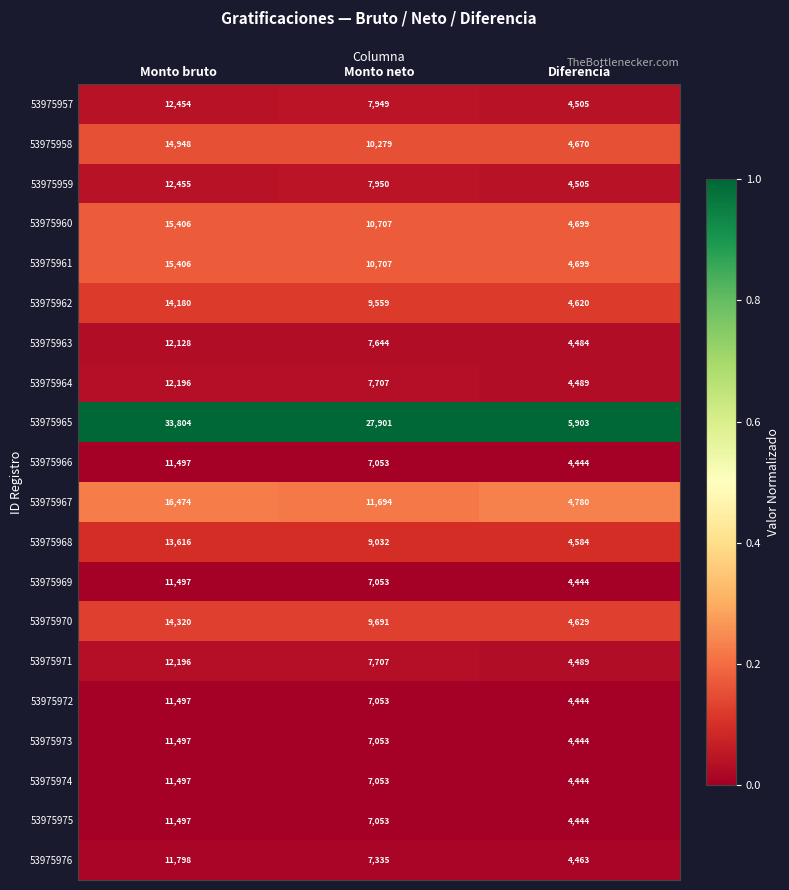

Which series has the widest spread of values?

53975965